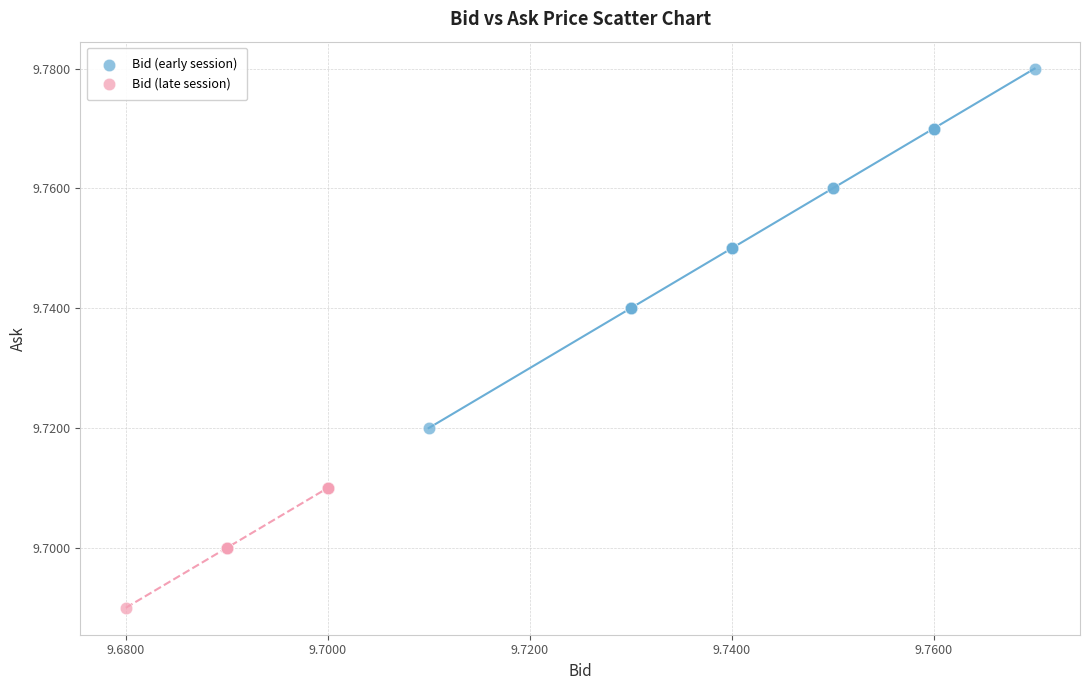

What are all the series names shown in the legend?

Bid (early session), Bid (late session)